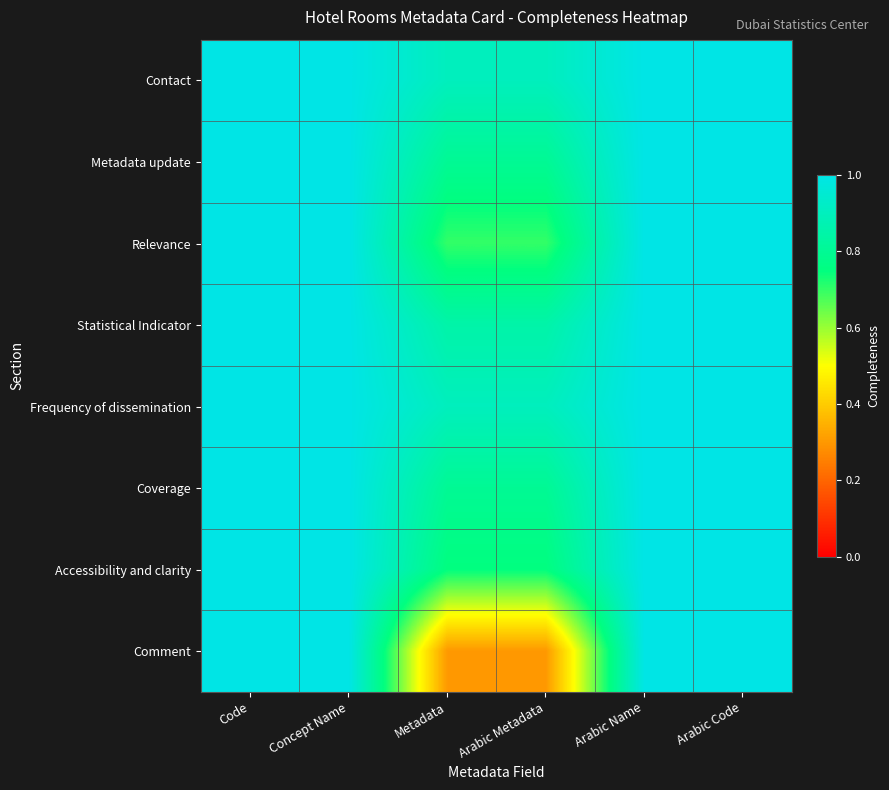

Reading left to right, extract all data points from this chart.

Contact: Code=1.0	Concept Name=1.0	Metadata=0.9	Arabic Metadata=0.9	Arabic Name=1.0	Arabic Code=1.0
Metadata update: Code=1.0	Concept Name=1.0	Metadata=0.8	Arabic Metadata=0.8	Arabic Name=1.0	Arabic Code=1.0
Relevance: Code=1.0	Concept Name=1.0	Metadata=0.7	Arabic Metadata=0.7	Arabic Name=1.0	Arabic Code=1.0
Statistical Indicator: Code=1.0	Concept Name=1.0	Metadata=0.8	Arabic Metadata=0.8	Arabic Name=1.0	Arabic Code=1.0
Frequency of dissemination: Code=1.0	Concept Name=1.0	Metadata=0.9	Arabic Metadata=0.9	Arabic Name=1.0	Arabic Code=1.0
Coverage: Code=1.0	Concept Name=1.0	Metadata=0.8	Arabic Metadata=0.8	Arabic Name=1.0	Arabic Code=1.0
Accessibility and clarity: Code=1.0	Concept Name=1.0	Metadata=0.8	Arabic Metadata=0.8	Arabic Name=1.0	Arabic Code=1.0
Comment: Code=1.0	Concept Name=1.0	Metadata=0.3	Arabic Metadata=0.3	Arabic Name=1.0	Arabic Code=1.0